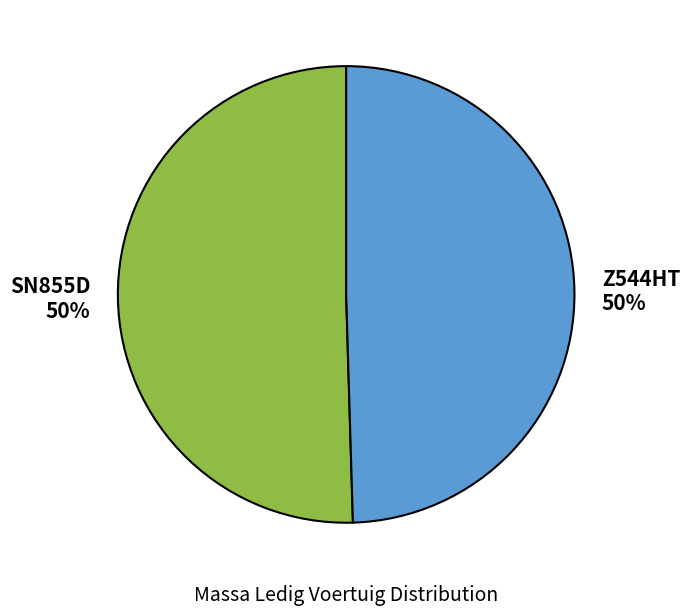

What is the ratio of the value at Z544HT to the value at SN855D?

1.0